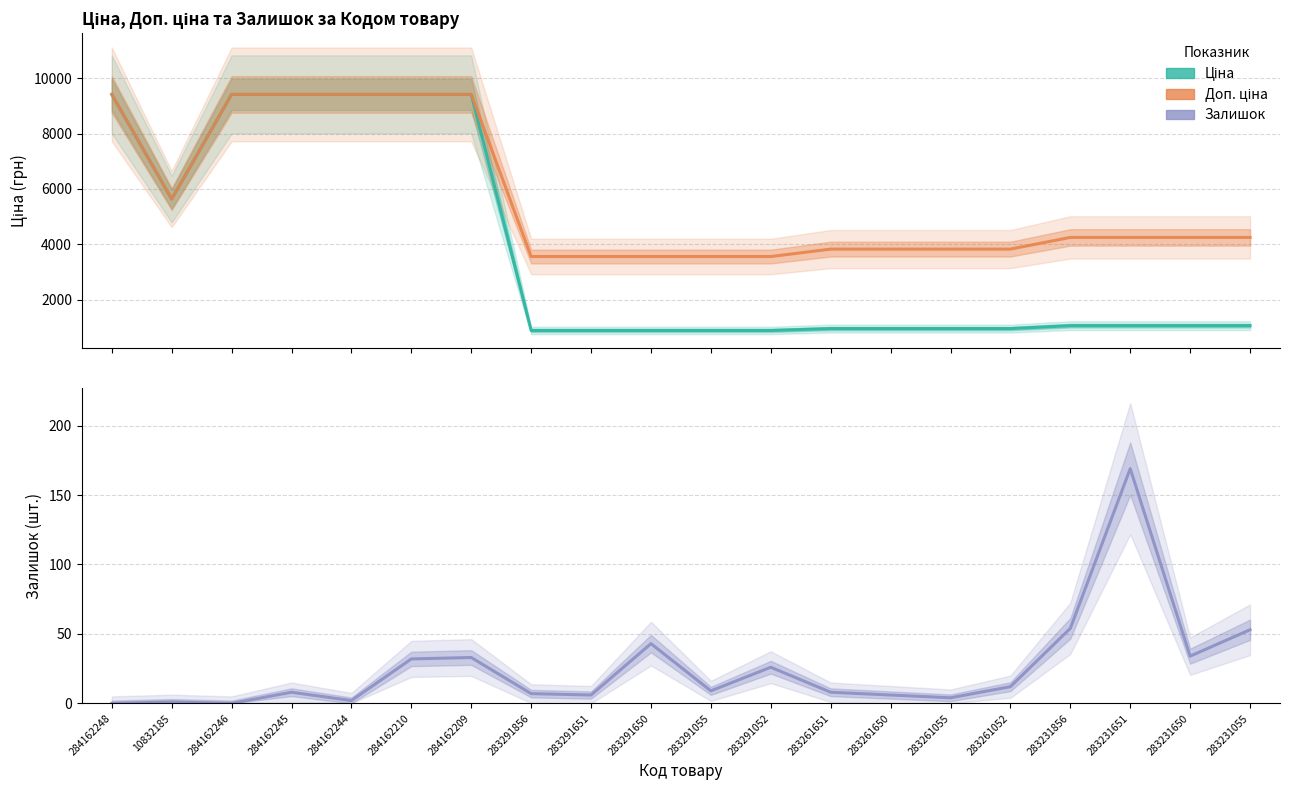

True or false: Залишок and Ціна cross at least once.

False